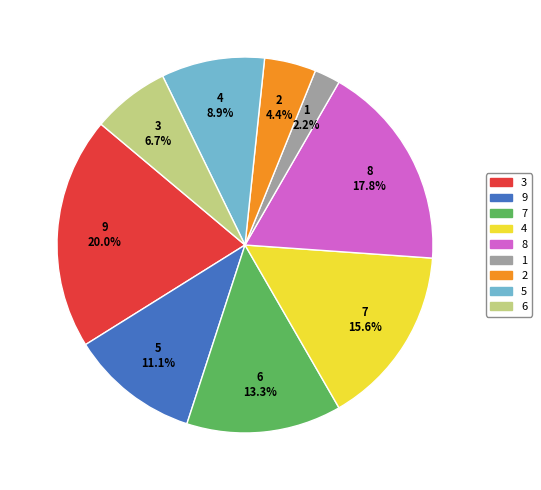

Combined, do 2 and 3 account for over 50%?

No